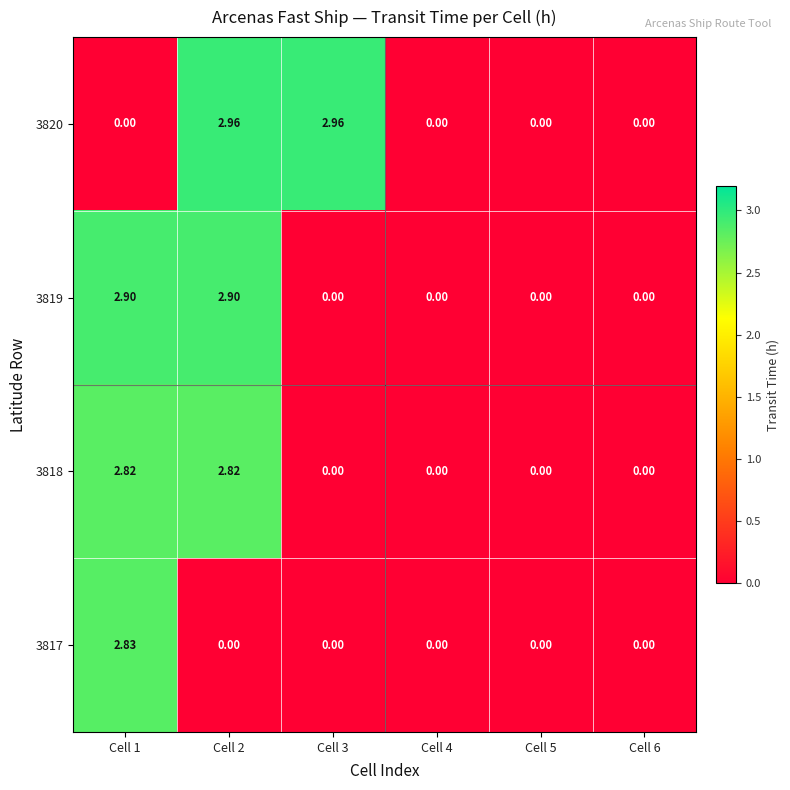

List the series in order of their peak value, lowest first.

3818, 3817, 3819, 3820